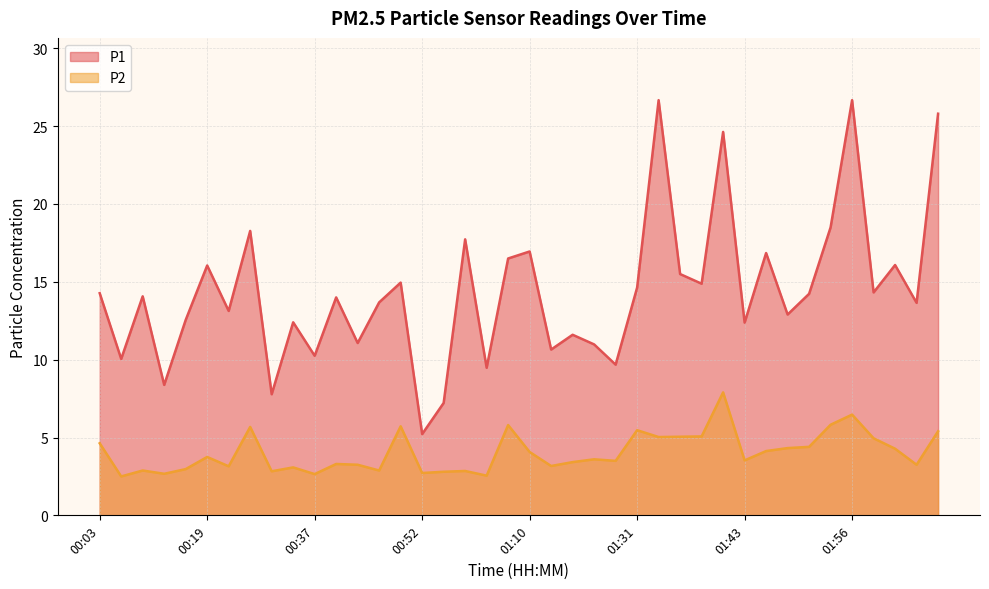

How many categories are shown in the chart?

40